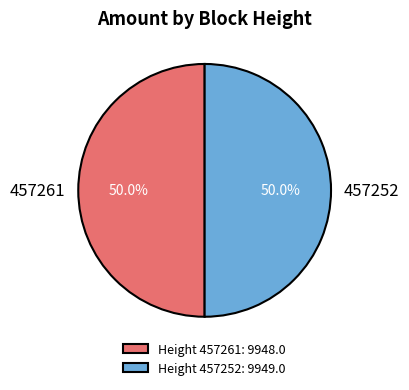

How many slices are in this pie chart?

2